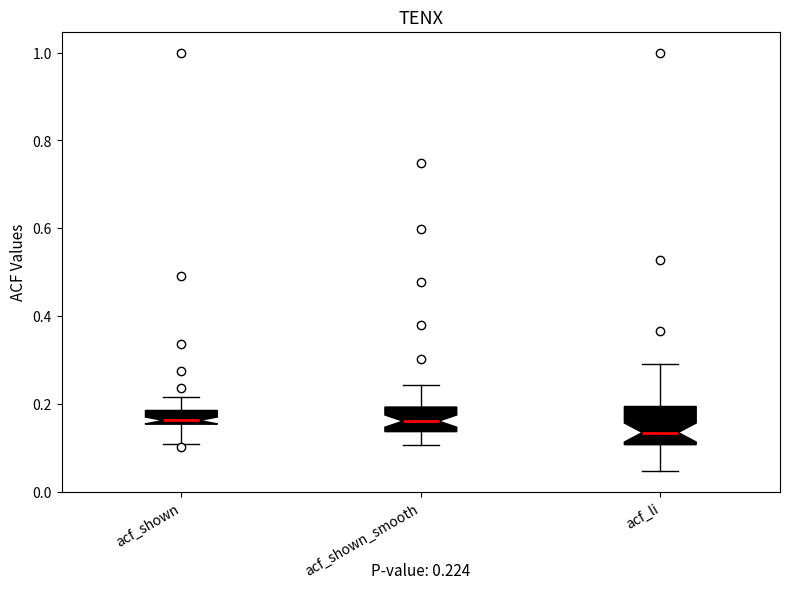

Which box is the tallest, from its lower edge to its upper edge?

acf_li